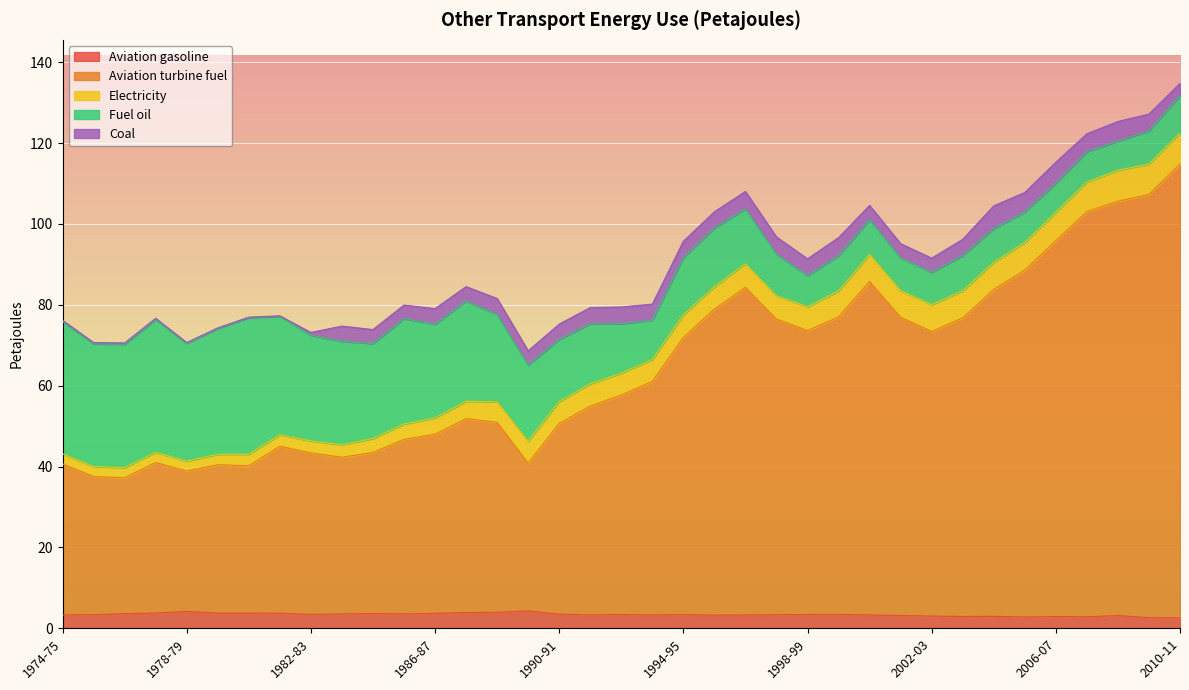

What are all the series names shown in the legend?

Aviation gasoline, Aviation turbine fuel, Electricity, Fuel oil, Coal